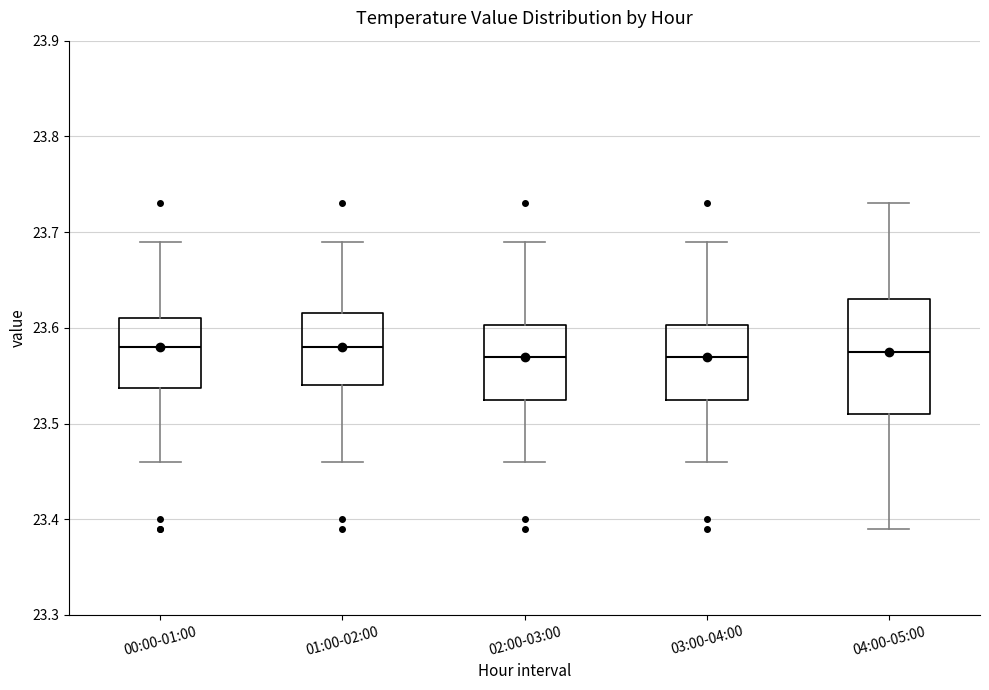

Reading left to right, transcribe this box plot: for each box, give where its median line is, the range the box spans, and where its two whiskers end, as read against the y-axis. The values are not printed on the chart, so give them approximately, as read against the axis.

00:00-01:00: median 23.58, box 23.54 to 23.61, whiskers 23.46 to 23.69
01:00-02:00: median 23.58, box 23.54 to 23.62, whiskers 23.46 to 23.69
02:00-03:00: median 23.57, box 23.53 to 23.60, whiskers 23.46 to 23.69
03:00-04:00: median 23.57, box 23.53 to 23.60, whiskers 23.46 to 23.69
04:00-05:00: median 23.58, box 23.51 to 23.63, whiskers 23.39 to 23.73